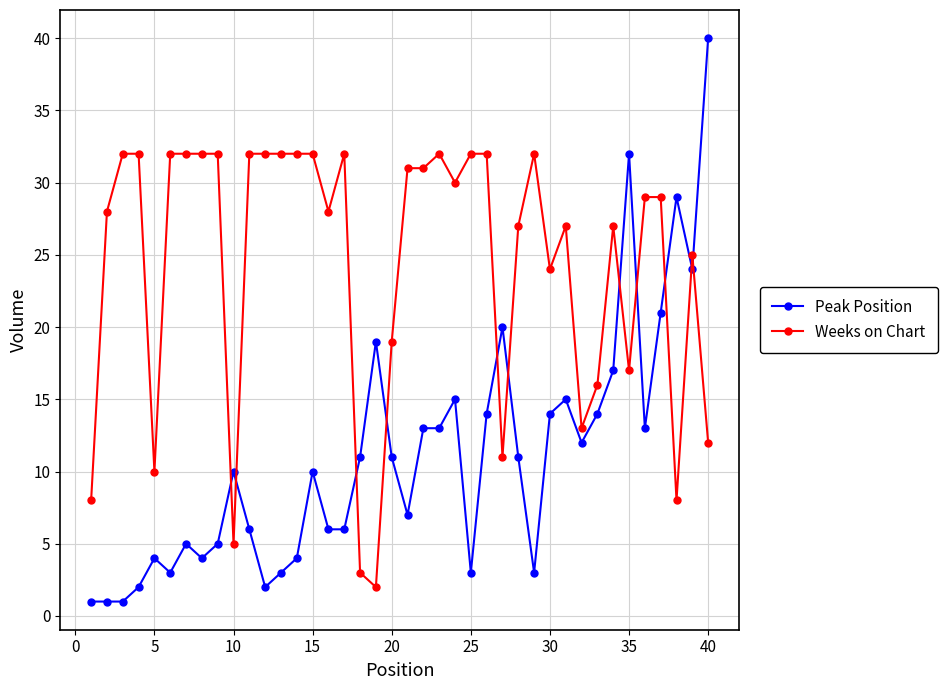

What is the difference between the second highest and minimum values in the Weeks on Chart series?

30